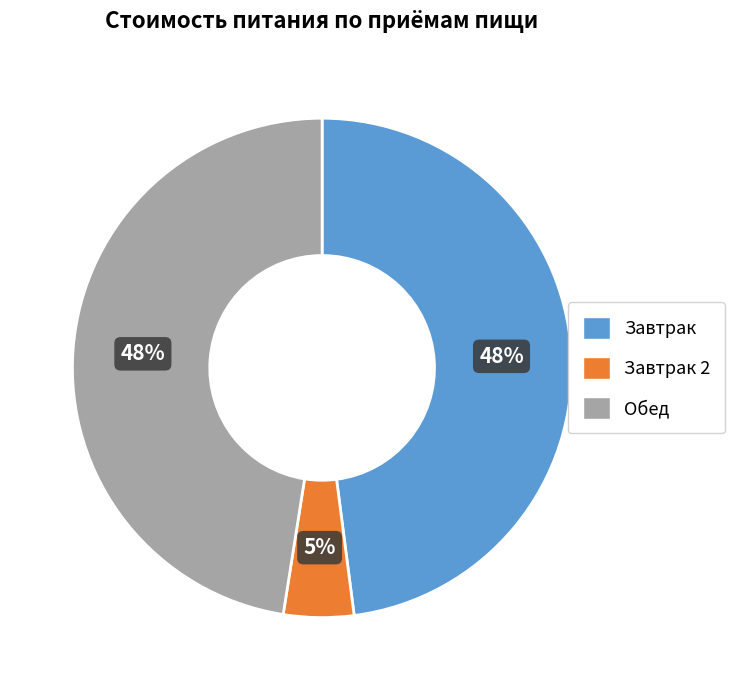

Which category has the smallest portion of the pie?

Завтрак 2